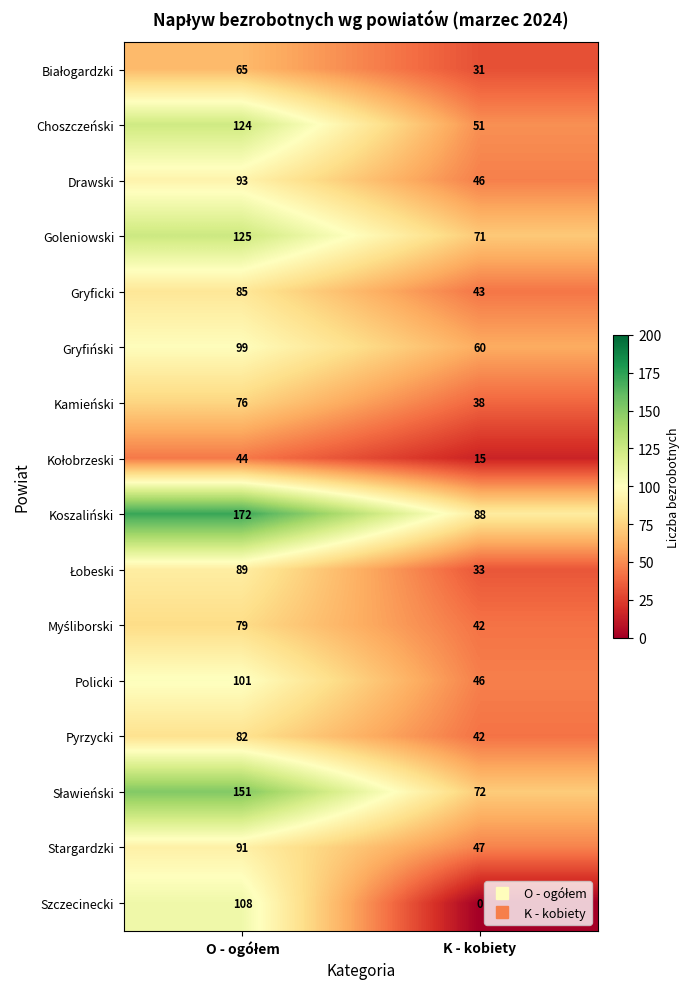

Count the number of data series in this chart.

16